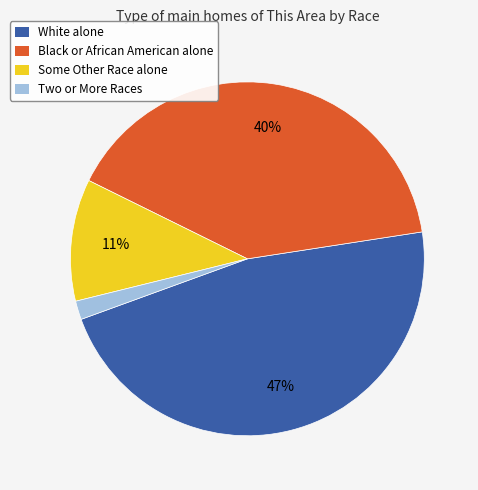

To the nearest percent, what is the difference between the largest and smallest slice percentages?

45%